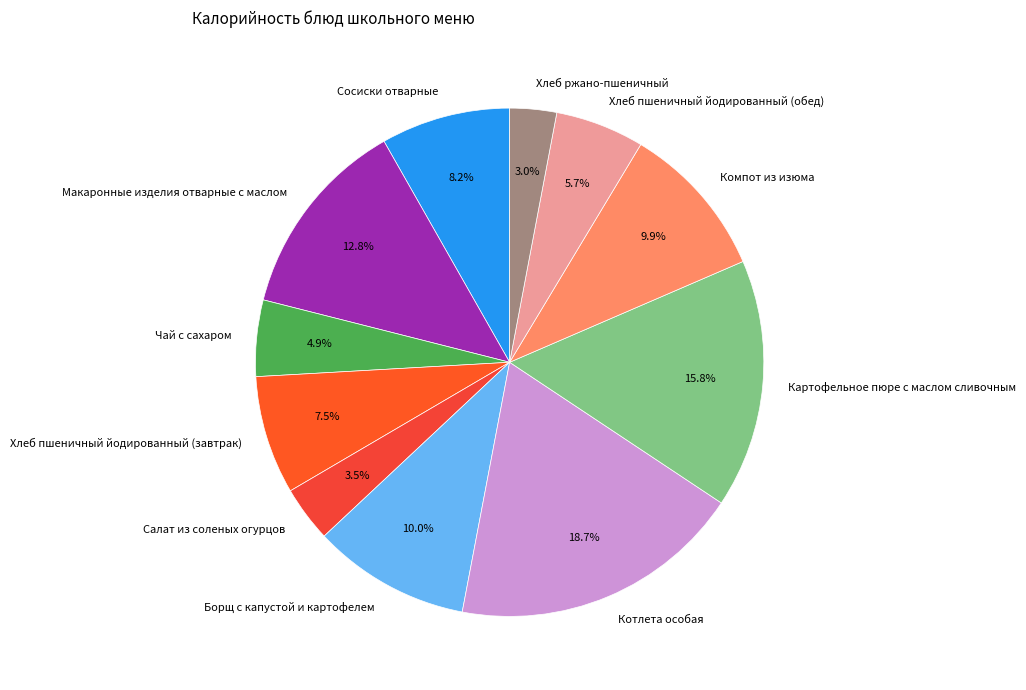

Is there any slice that represents more than half of the pie?

No